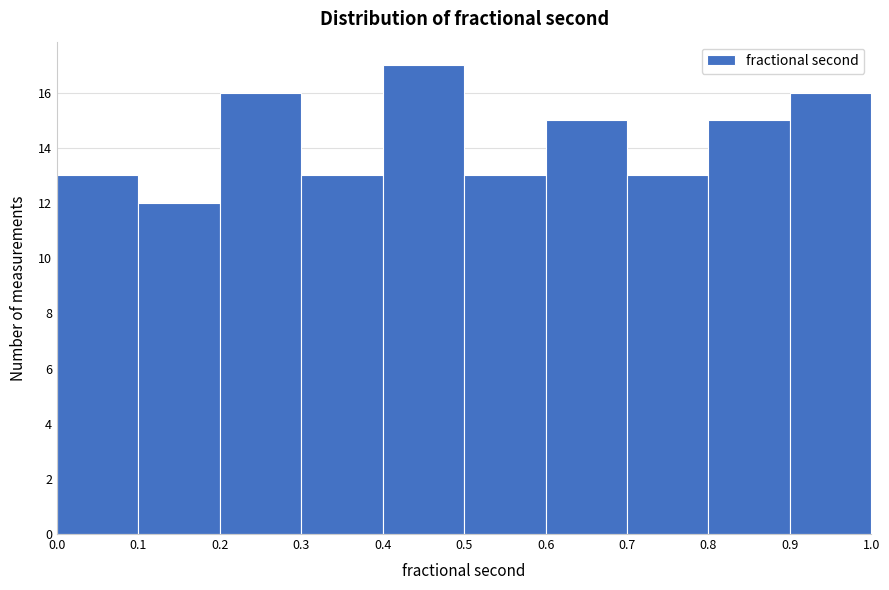

Reading left to right, list every bar in this chart as the range it spans on the x-axis followed by its height. The values are not printed on the chart, so give them approximately, as read against the axis.

0.0 to 0.1: 13
0.1 to 0.2: 12
0.2 to 0.3: 16
0.3 to 0.4: 13
0.4 to 0.5: 17
0.5 to 0.6: 13
0.6 to 0.7: 15
0.7 to 0.8: 13
0.8 to 0.9: 15
0.9 to 1.0: 16